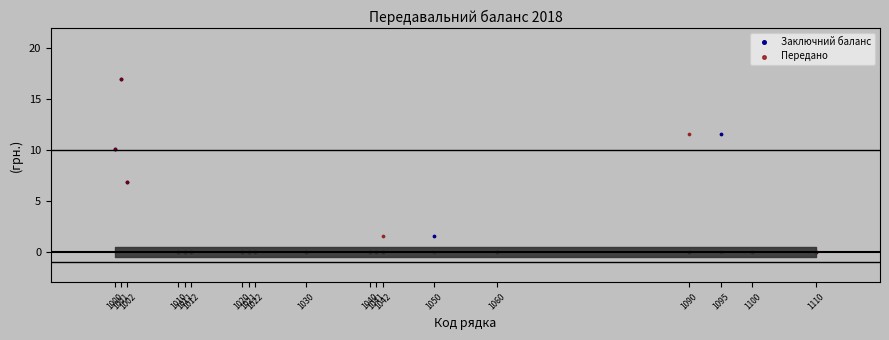

What are all the series names shown in the legend?

Заключний баланс, Передано